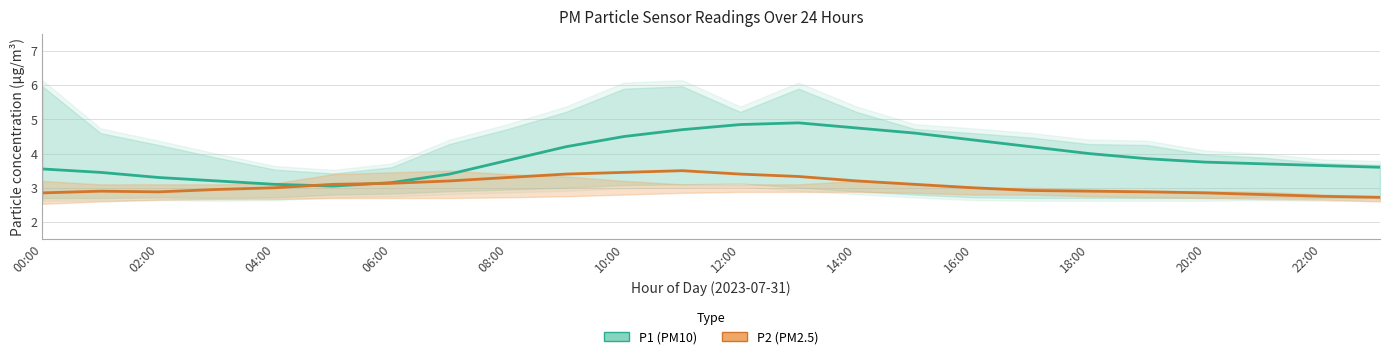

True or false: P1 (PM10) has a value of 1.0 at 08:00.

False